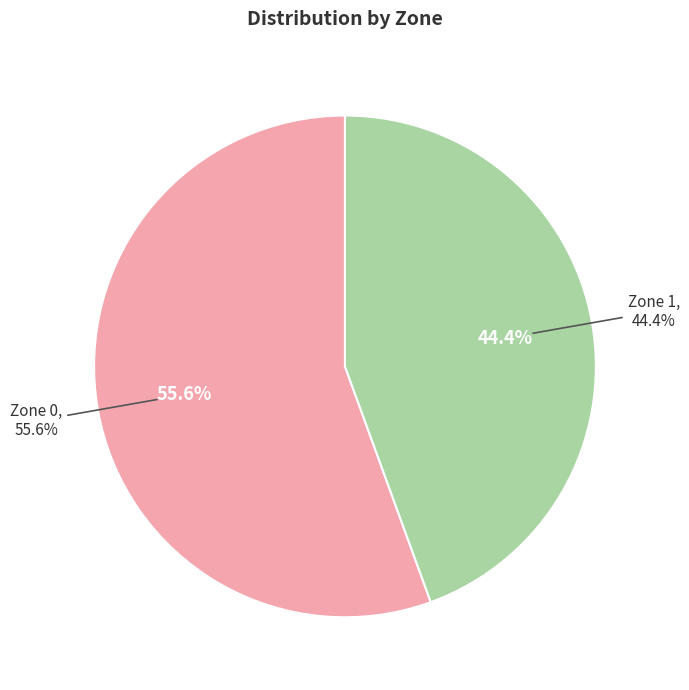

Is Zone 1 the majority of the pie?

No